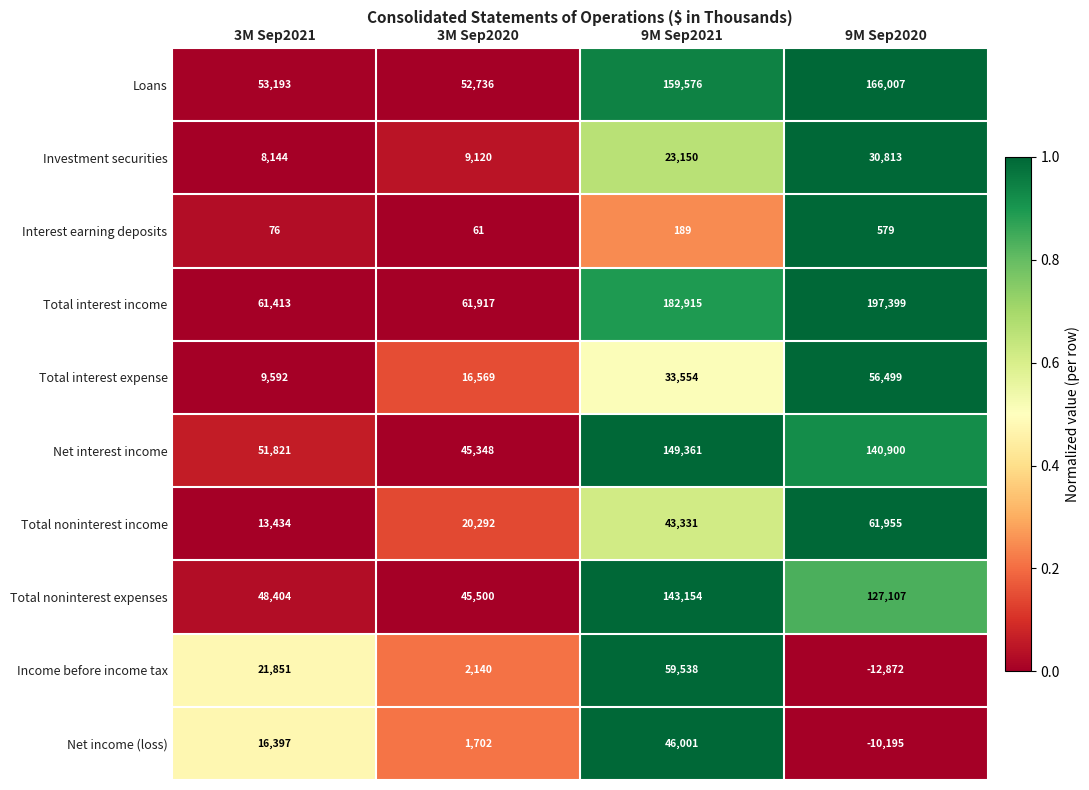

What is the sum of all Total noninterest expenses values?

364165